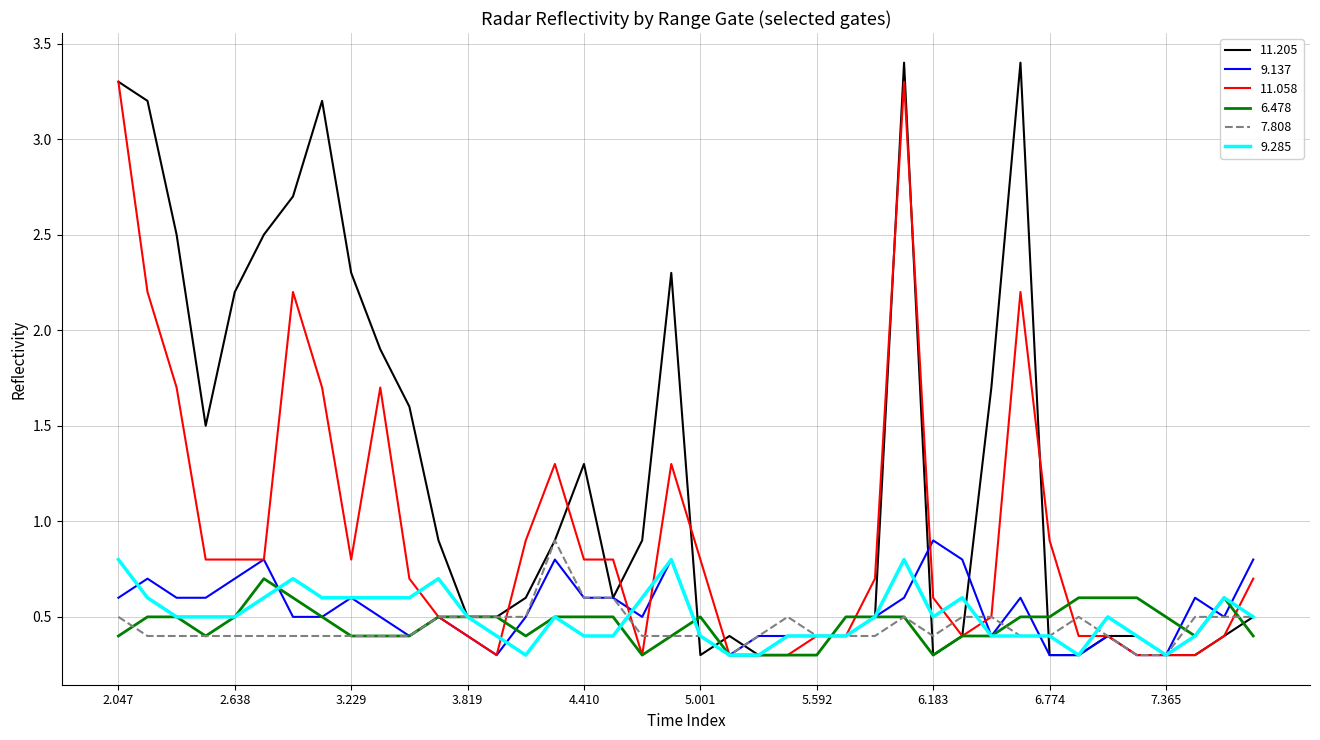

Which series has the largest total across all categories?

11.205